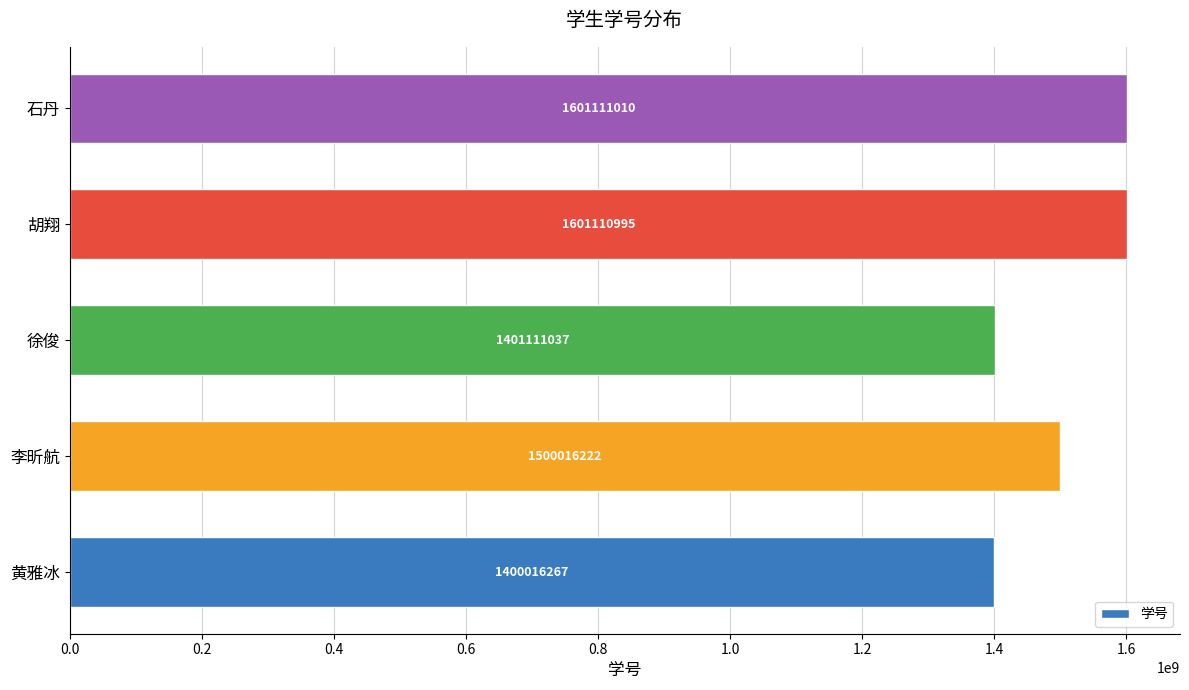

How many categories are shown in the chart?

5